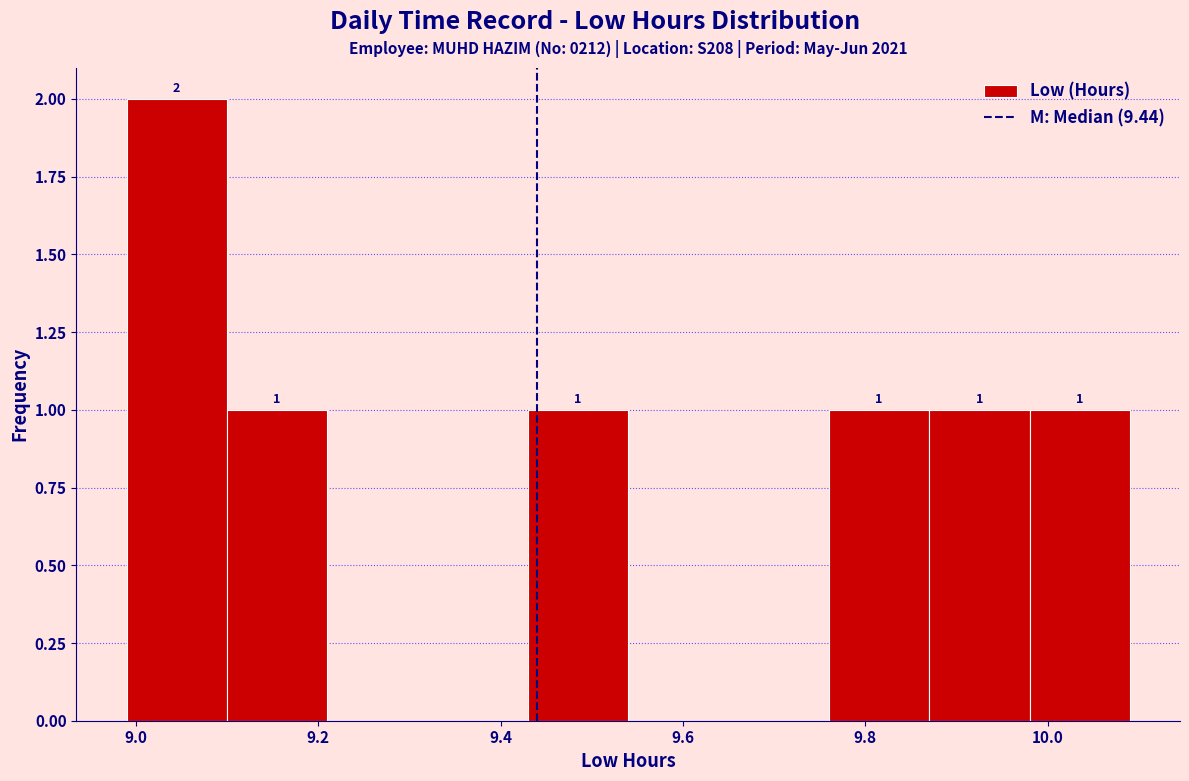

Over which range of the x-axis is the bar tallest?

8.99 to 9.10